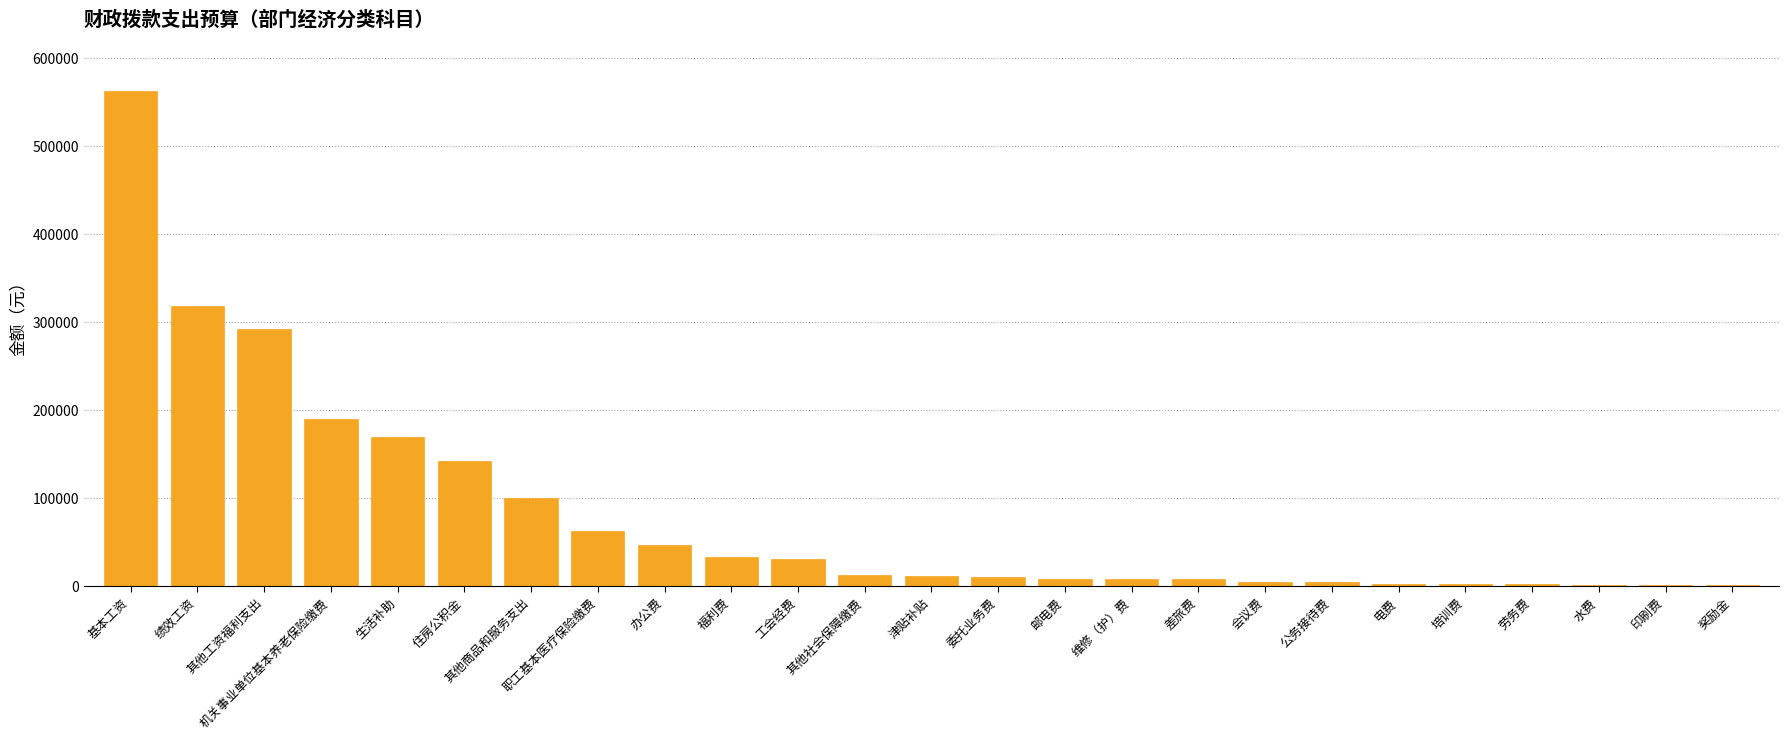

Where does the data first go above 11232?

基本工资